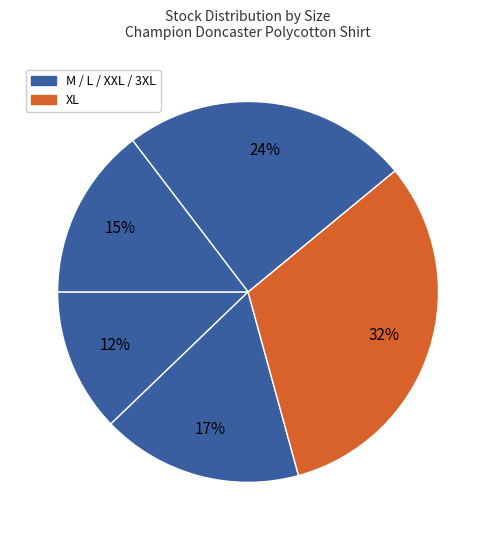

How many slices are in this pie chart?

5